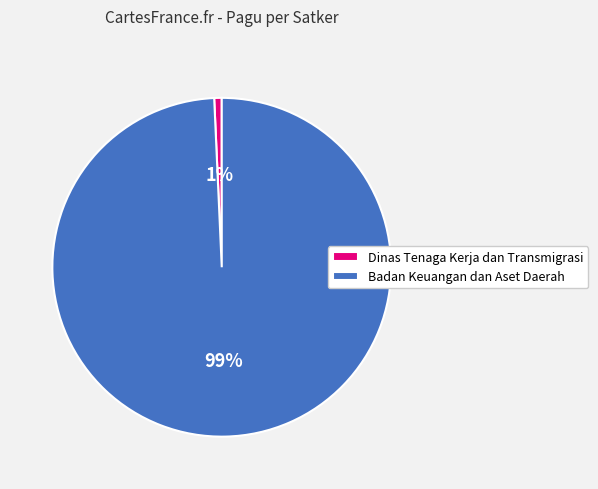

How many segments does this pie chart have?

2